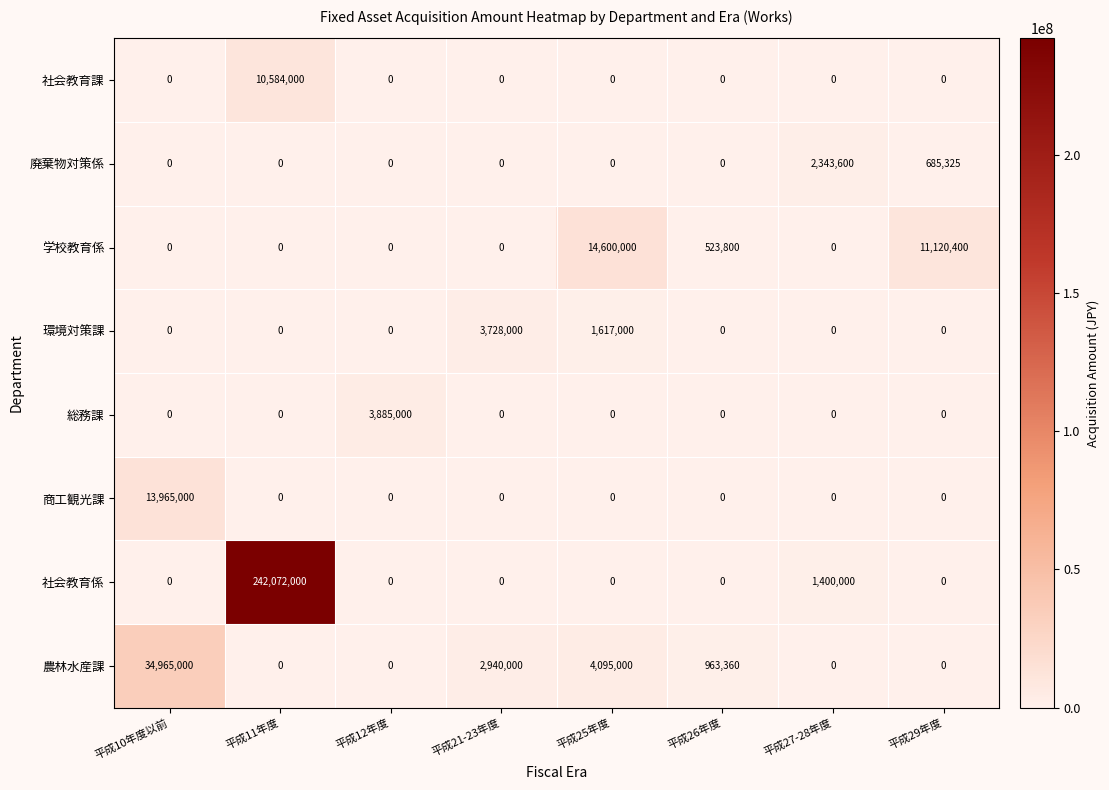

Which series changed the most between 平成11年度 and 平成27-28年度?

社会教育係